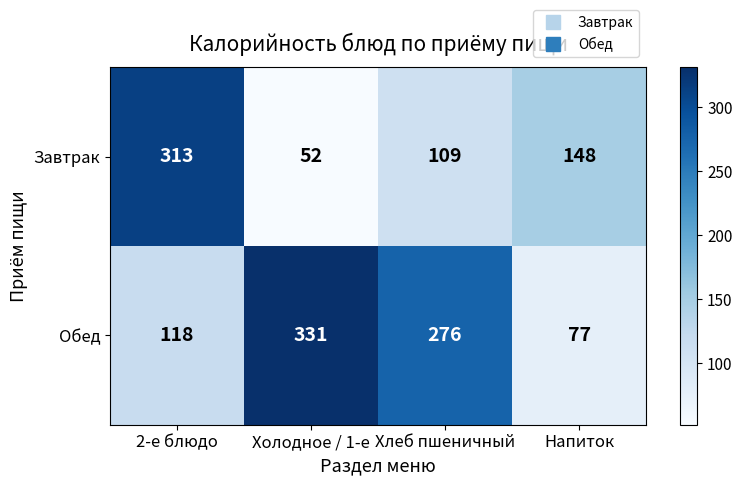

Is it true that Завтрак equals 510 at 2-е блюдо?

False